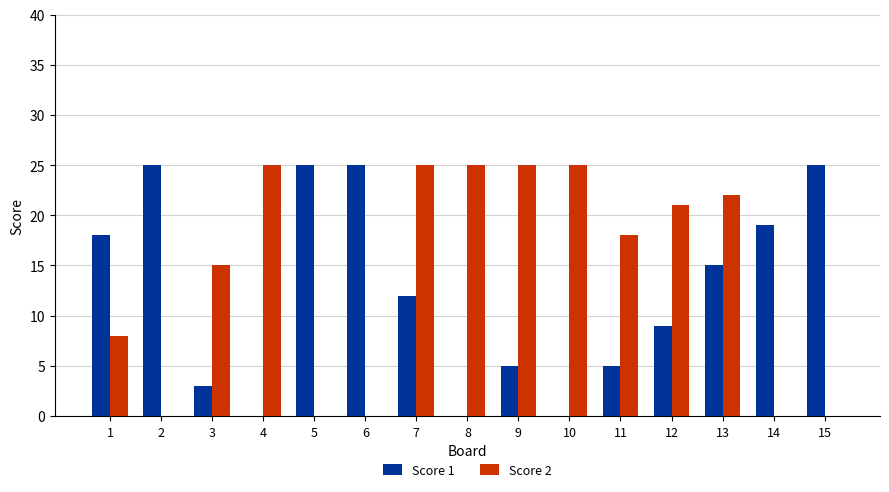

Reading left to right, extract all data points from this chart.

Score 1: 1=18	2=25	3=3	4=0	5=25	6=25	7=12	8=0	9=5	10=0	11=5	12=9	13=15	14=19	15=25
Score 2: 1=8	2=0	3=15	4=25	5=0	6=0	7=25	8=25	9=25	10=25	11=18	12=21	13=22	14=0	15=0